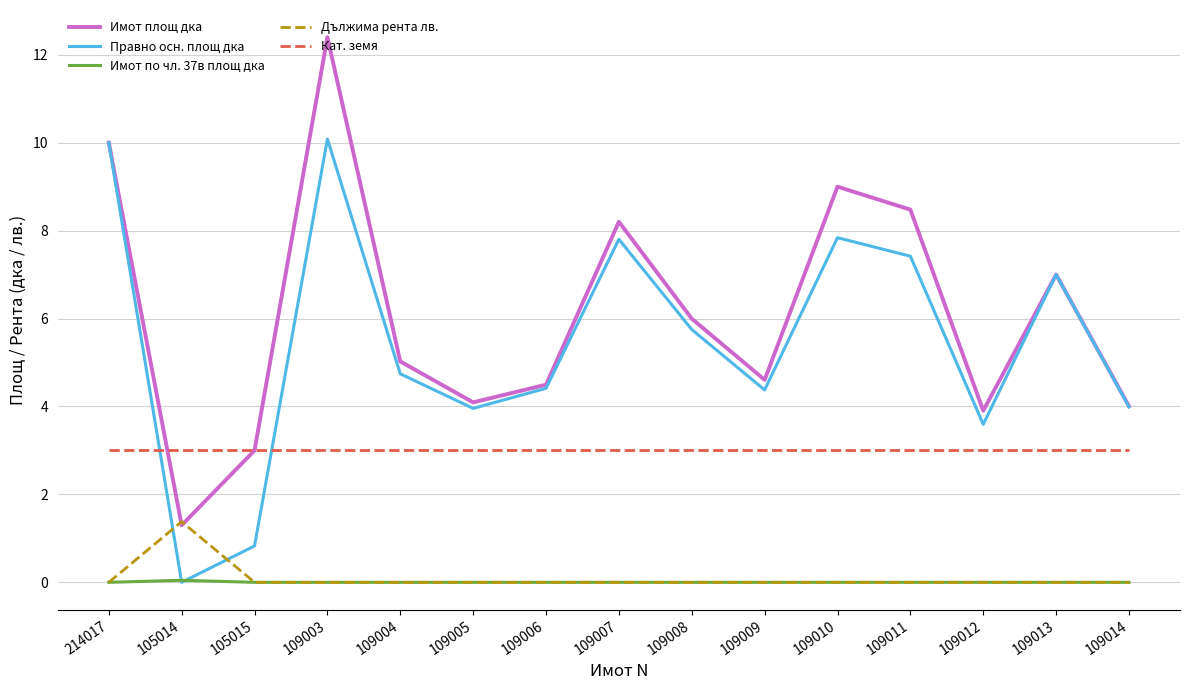

What position from the right is 109008?

7